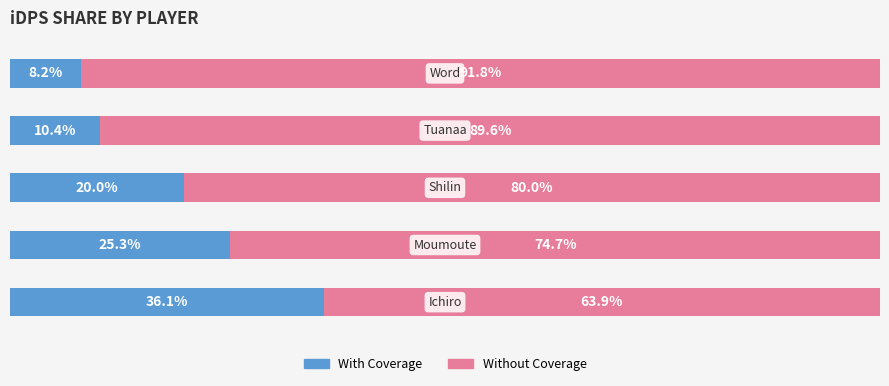

What are all the series names shown in the legend?

With Coverage, Without Coverage